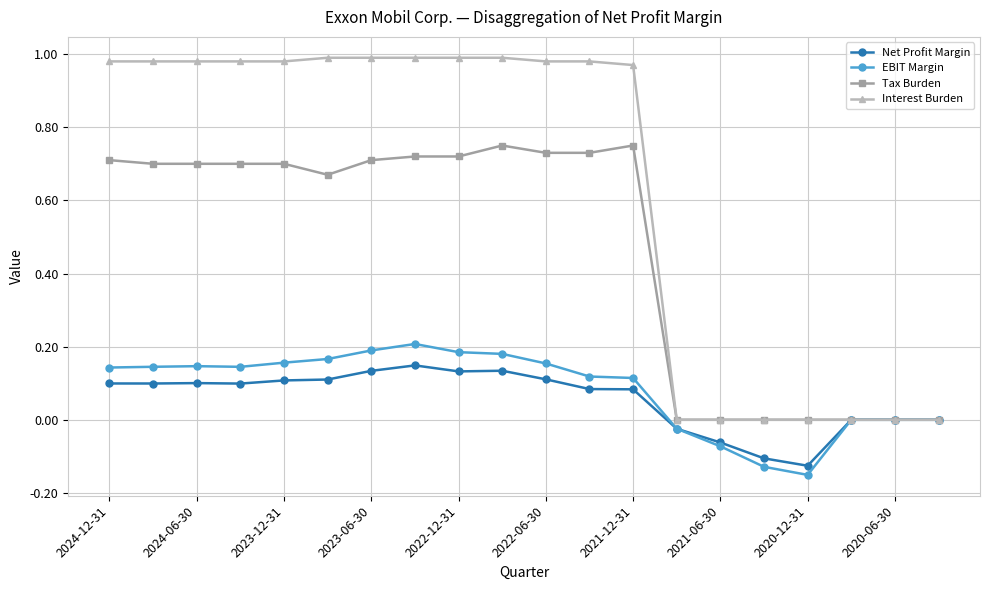

Which series has the largest range (max minus min)?

Interest Burden